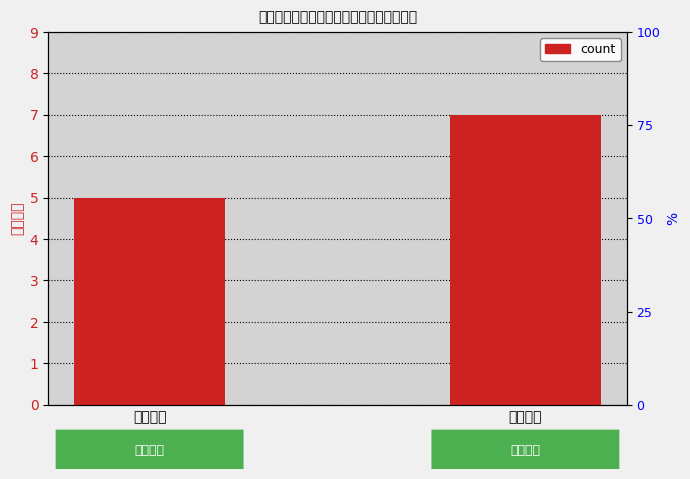

Does the chart contain stacked bars?

No